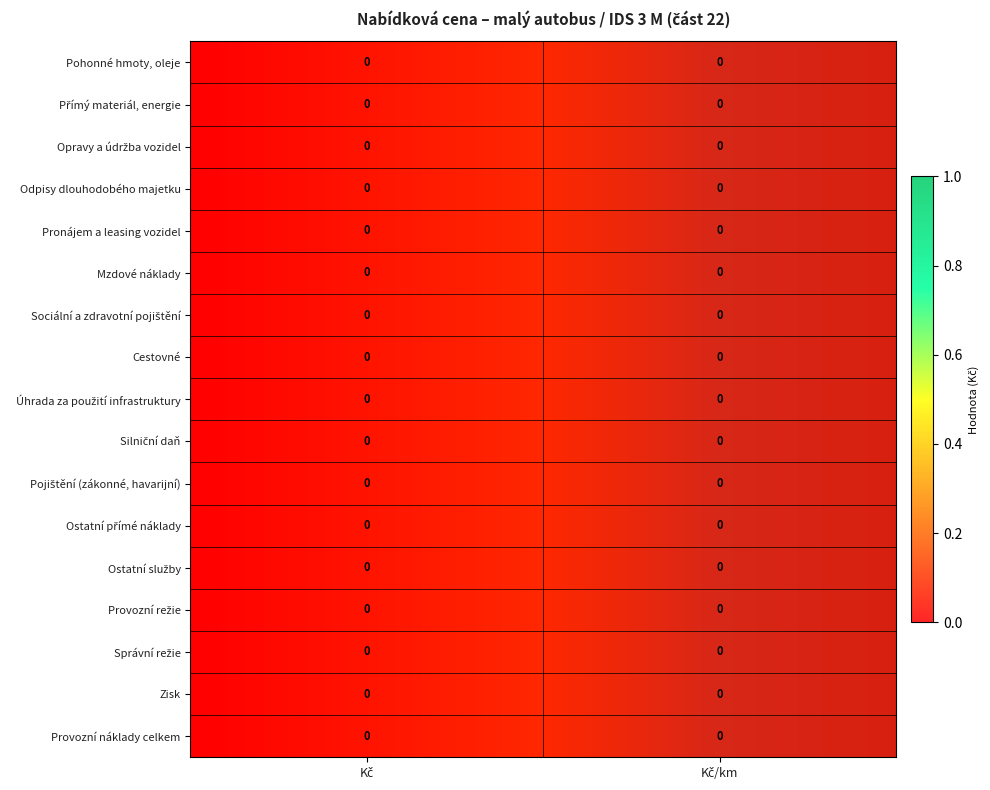

Rank the series by their maximum value, from highest to lowest.

Mzdové náklady, Pohonné hmoty, oleje, Provozní náklady celkem, Odpisy dlouhodobého majetku, Sociální a zdravotní pojištění, Ostatní služby, Přímý materiál, energie, Pronájem a leasing vozidel, Pojištění (zákonné, havarijní), Zisk, Správní režie, Úhrada za použití infrastruktury, Provozní režie, Silniční daň, Ostatní přímé náklady, Cestovné, Opravy a údržba vozidel